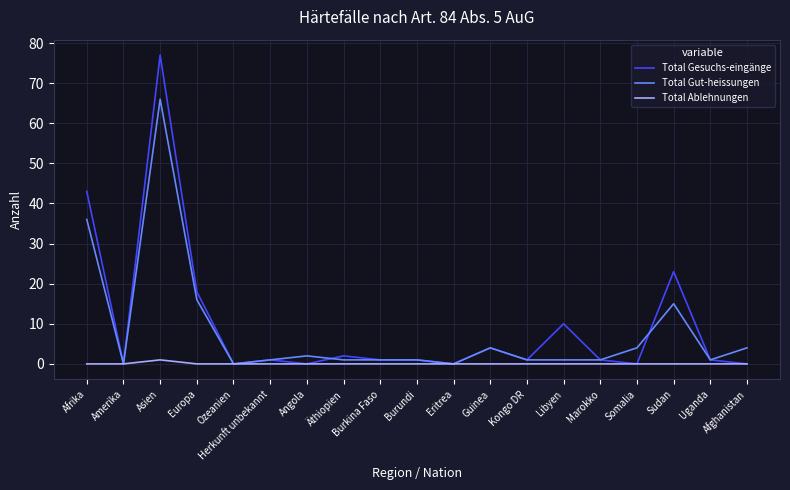

Which series has the largest range (max minus min)?

Total Gesuchs-eingänge